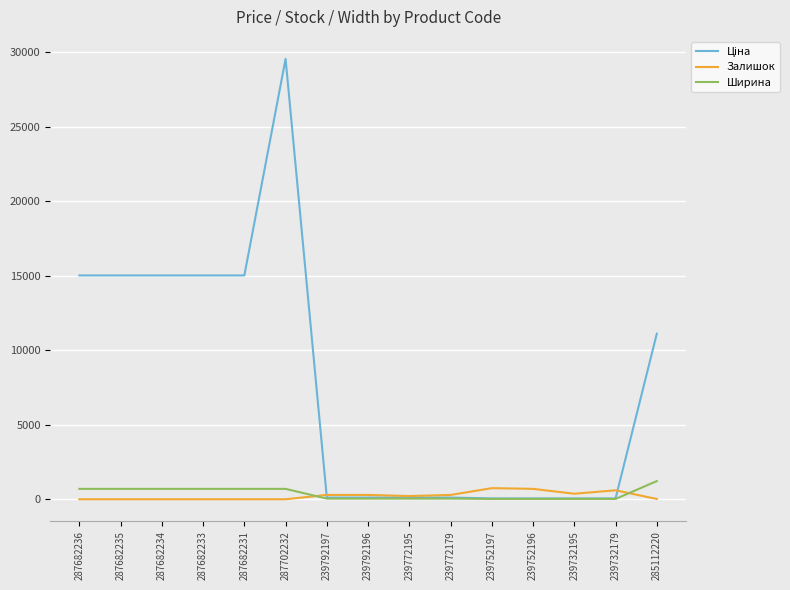

What is the difference between the highest and lowest values at 287682236?

15019.2